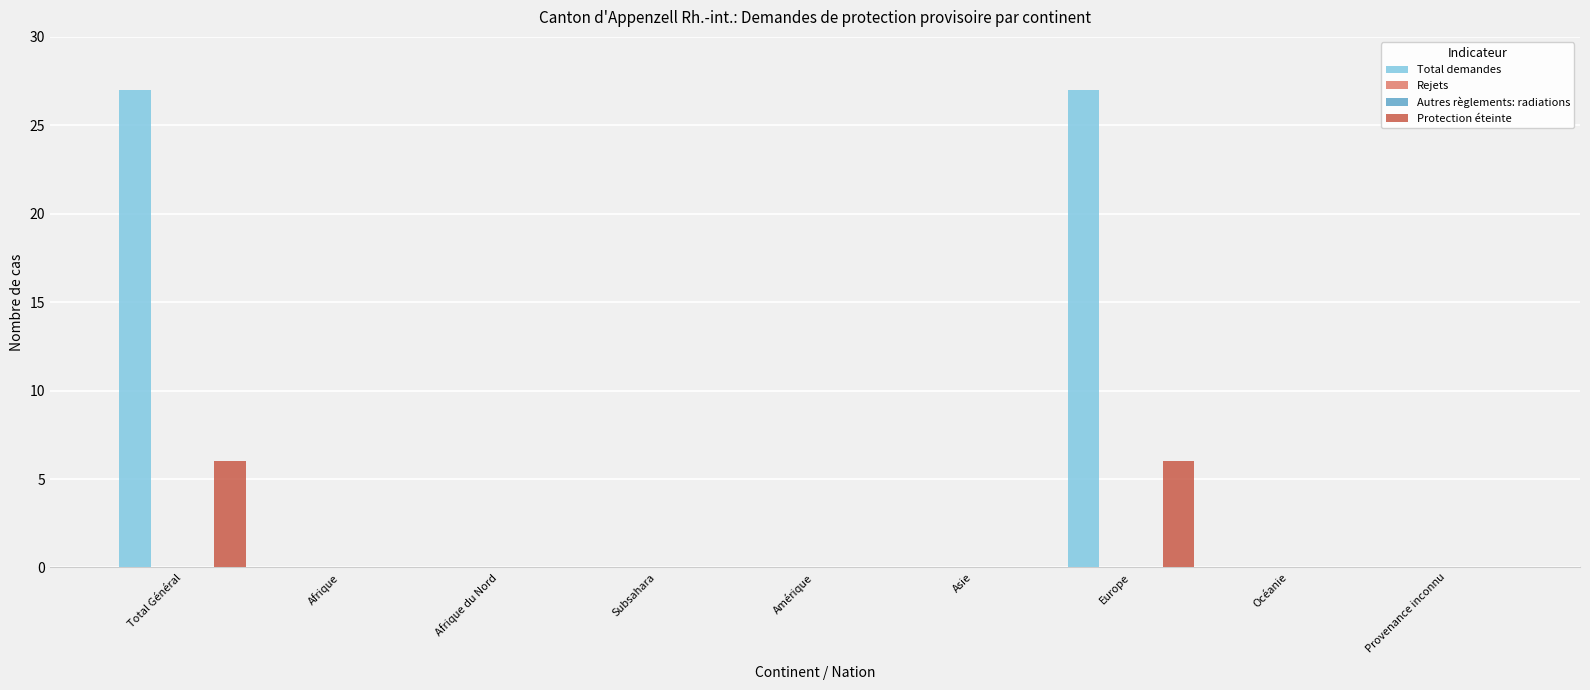

What are all the series names shown in the legend?

Total demandes, Rejets, Autres règlements: radiations, Protection éteinte